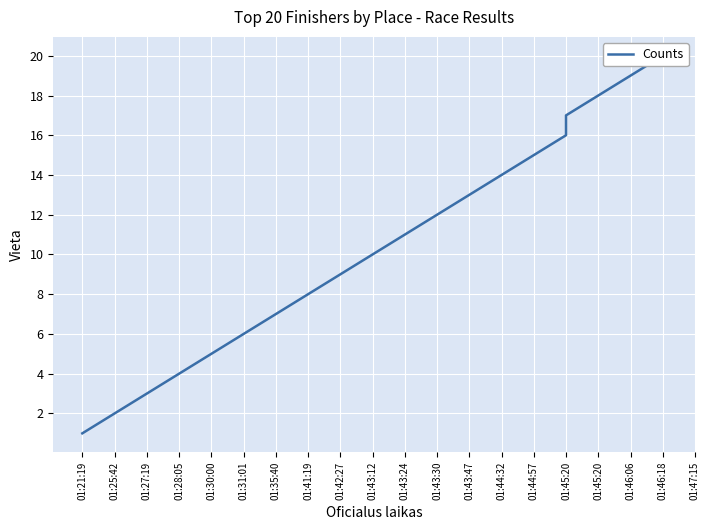

True or false: the data shows 13 at 01:43:47.

True